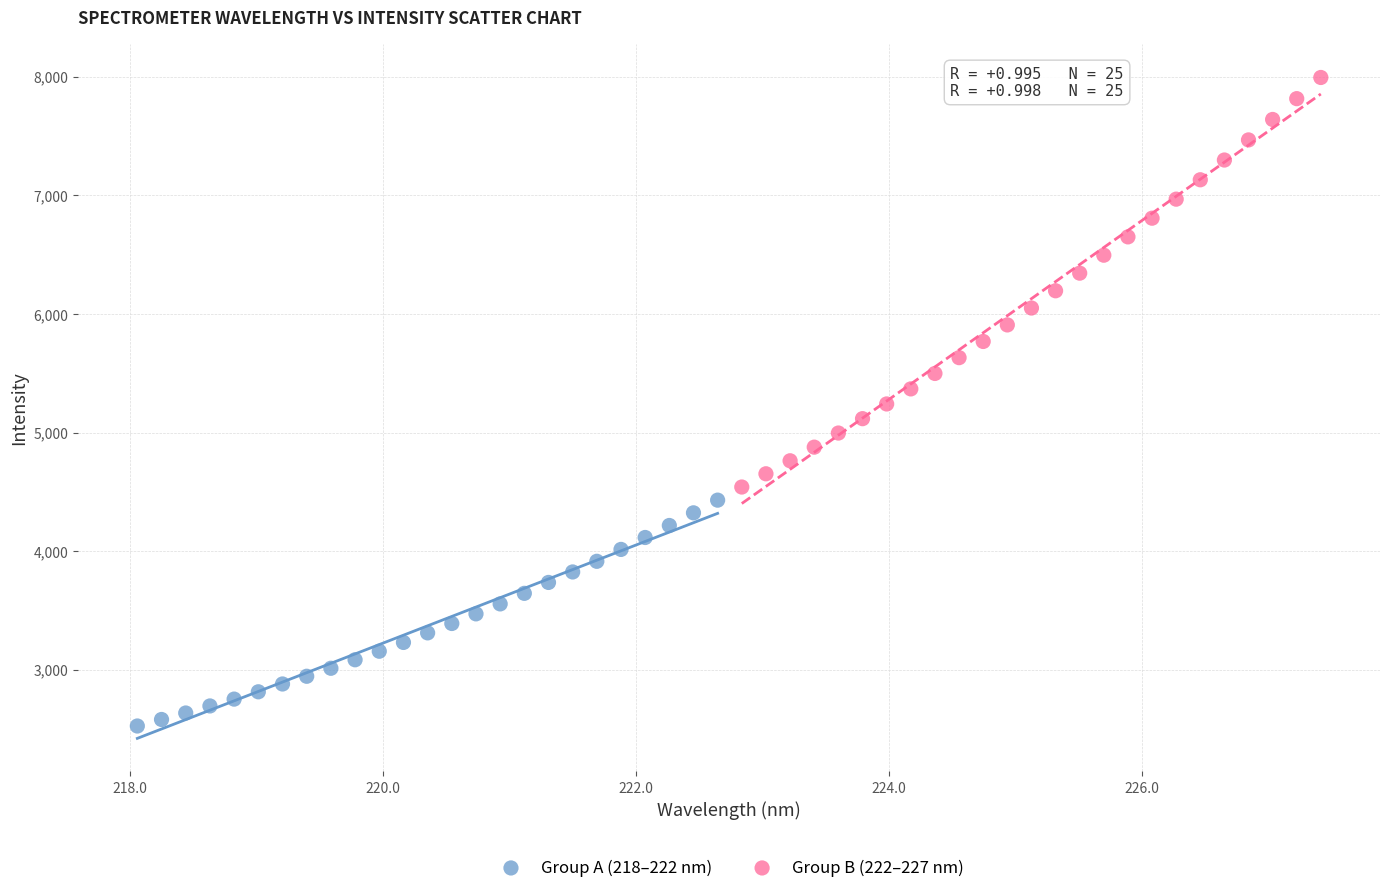

Which series contains the lowest Y value?

Group A (218–222 nm)